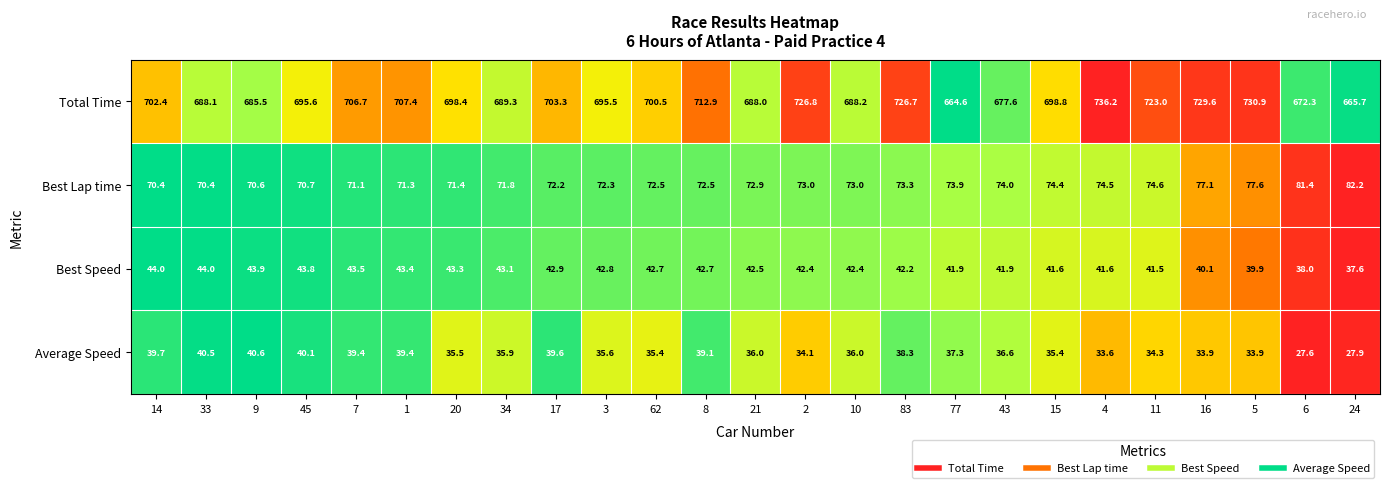

True or false: Total Time has a value of 230.4 at 16.

False